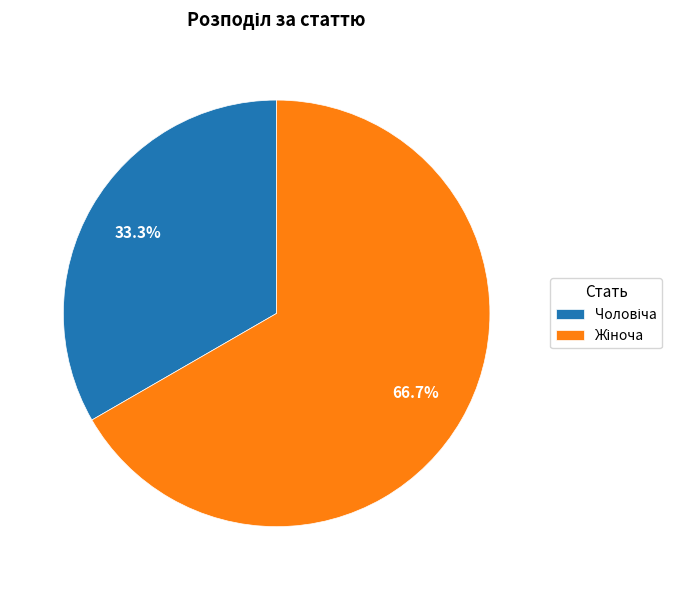

How many segments does this pie chart have?

2